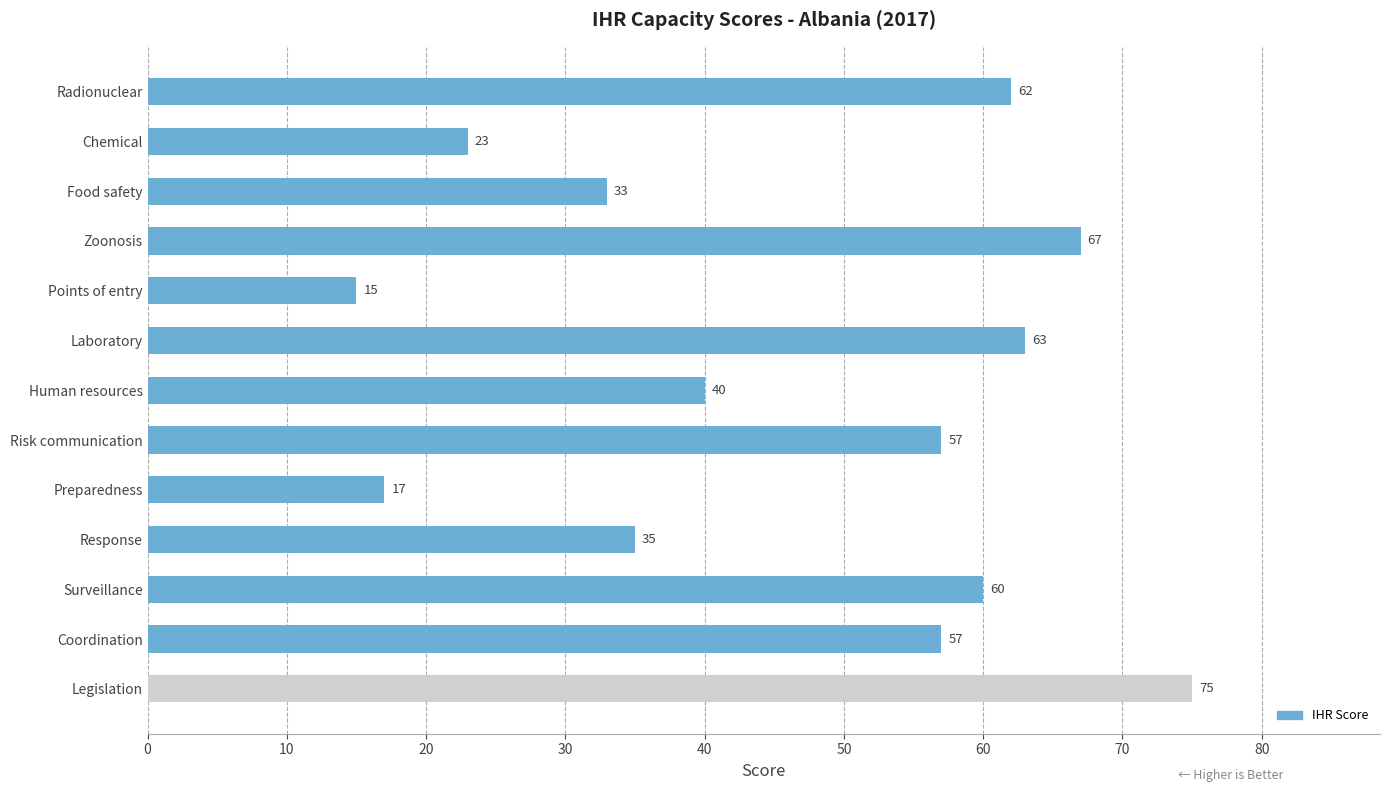

What is the greatest value displayed?

75